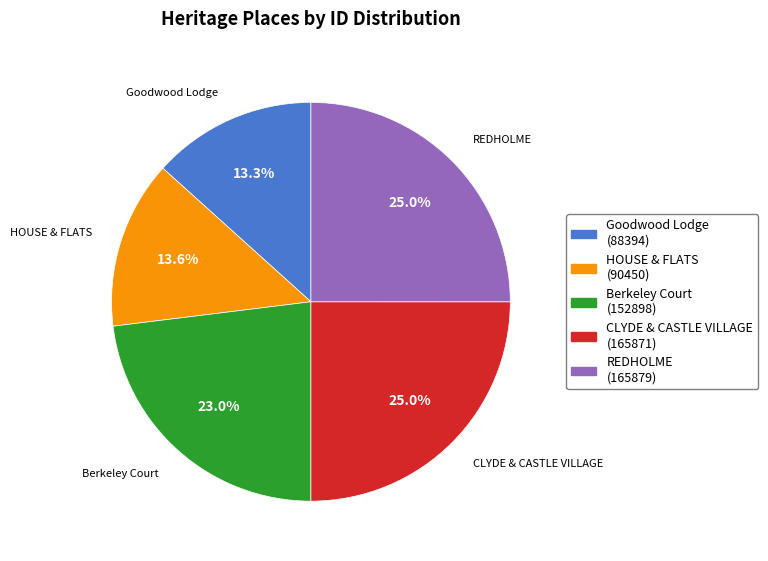

What percentage do HOUSE & FLATS and REDHOLME together represent?

38.6%